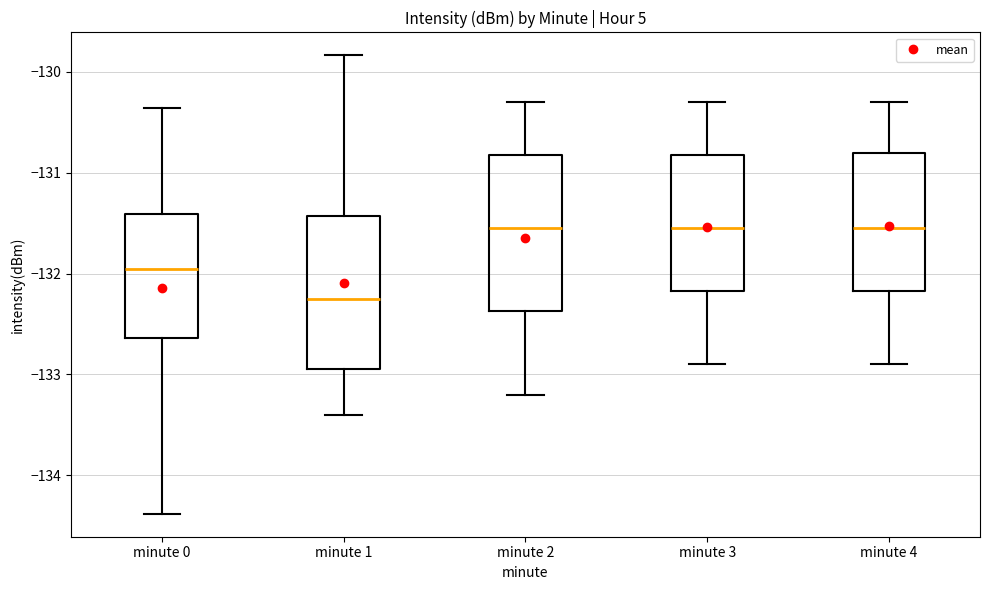

Where does the upper whisker of the box for minute 4 end on the y-axis? The values are not printed on the chart, so give them approximately, as read against the axis.

-130.3